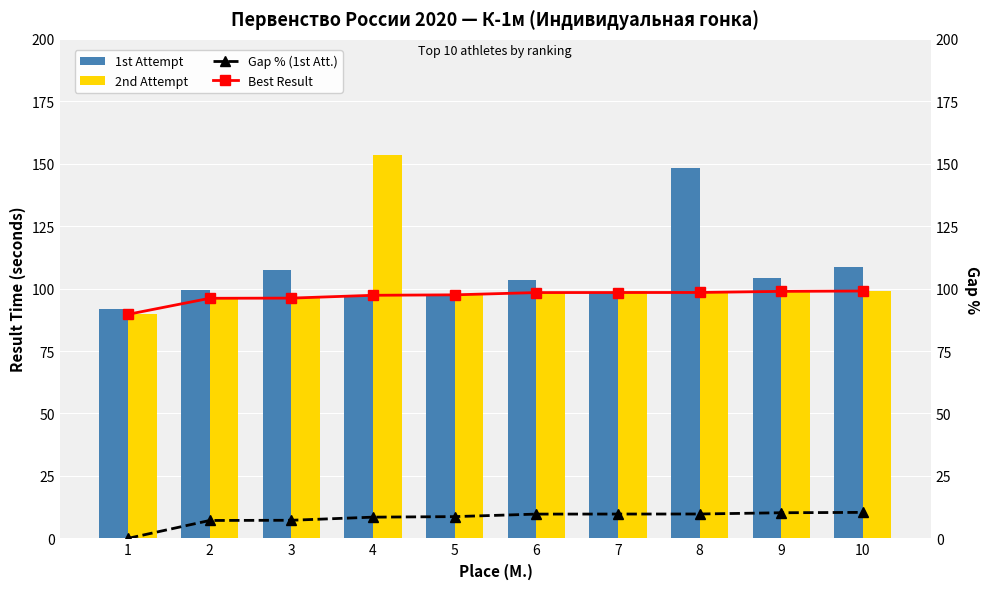

Is the value of Best Result at 5 greater than the value of 2nd Attempt at 4?

No